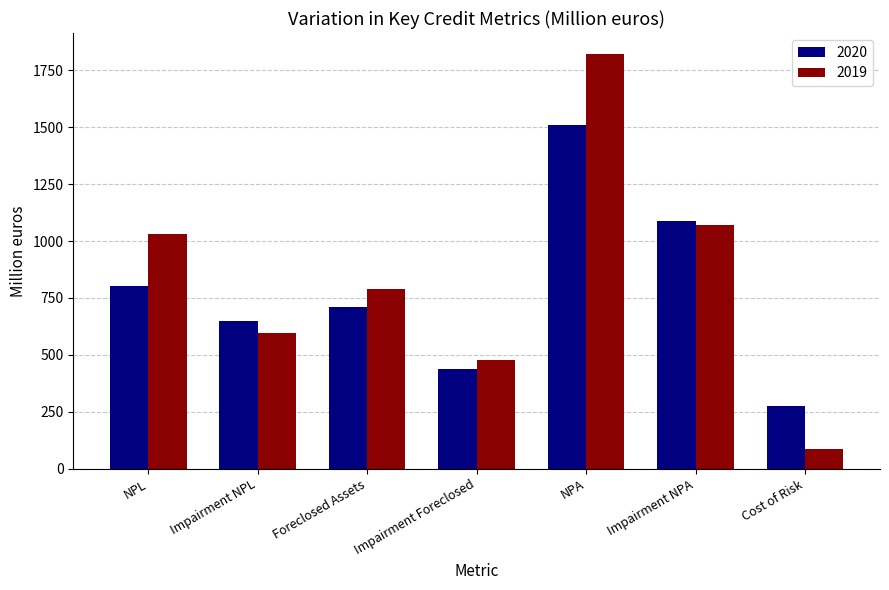

What is the sum of the 2019 values at Foreclosed Assets and Impairment Foreclosed?

1267